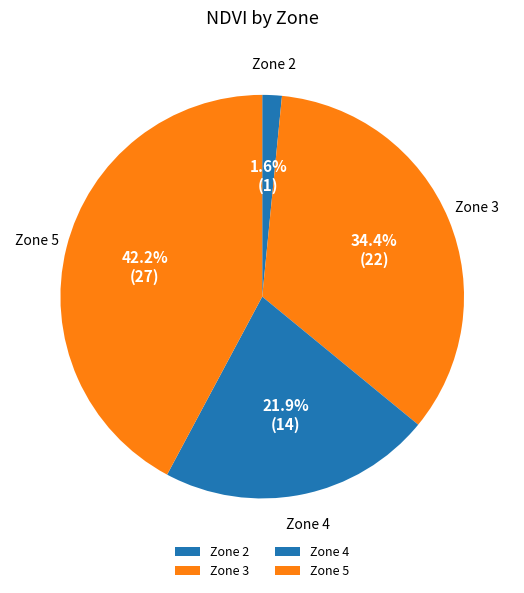

The Zone 2 slice represents 16% of the pie. True or false?

False